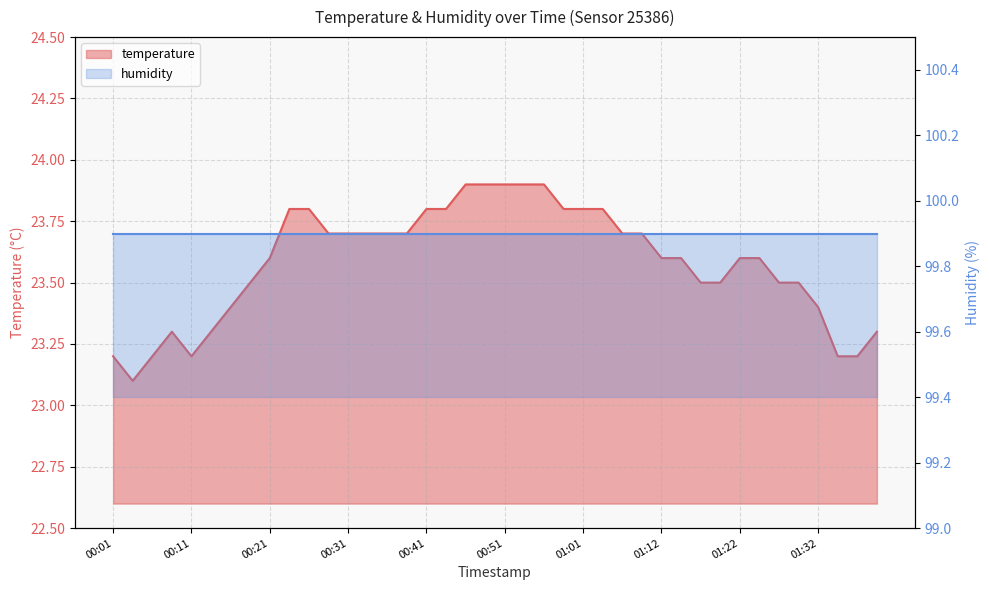

Which label corresponds to the largest value in the chart?

00:46